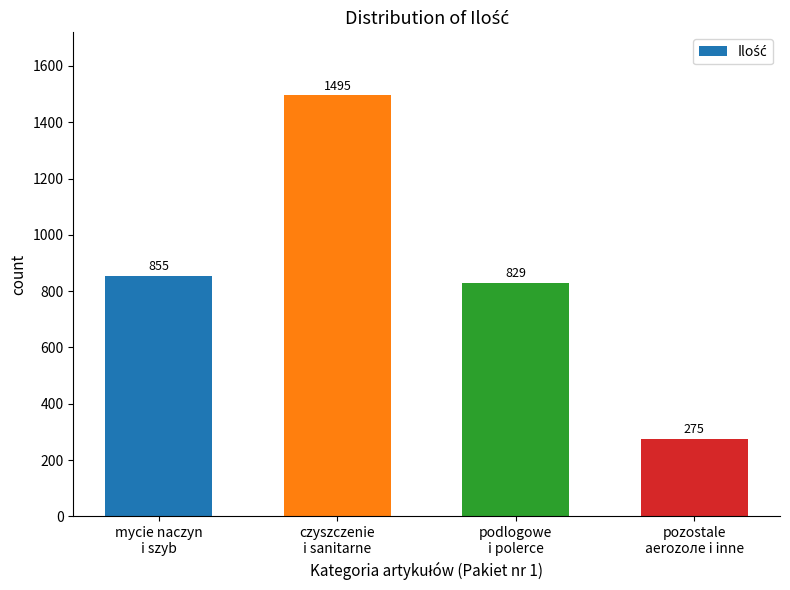

What is the maximum value shown in the chart?

1495